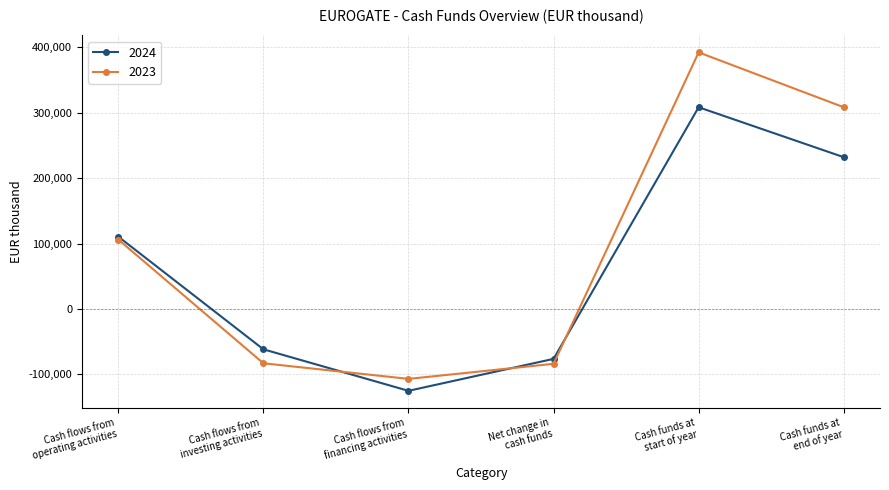

What is the spread (max minus min) of values at Cash funds at
end of year?

76358